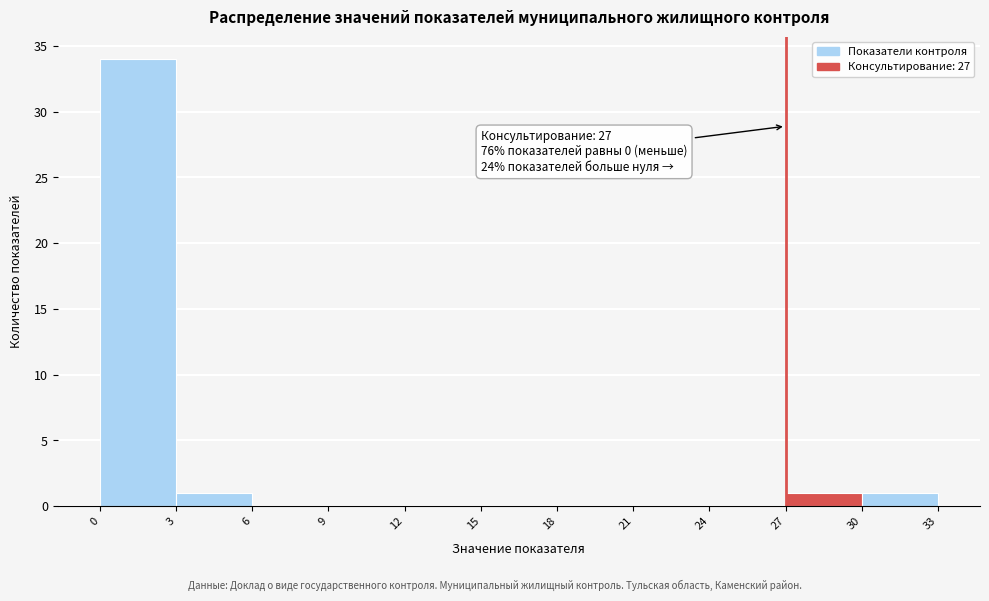

Which range on the x-axis has the tallest bar?

0 to 3